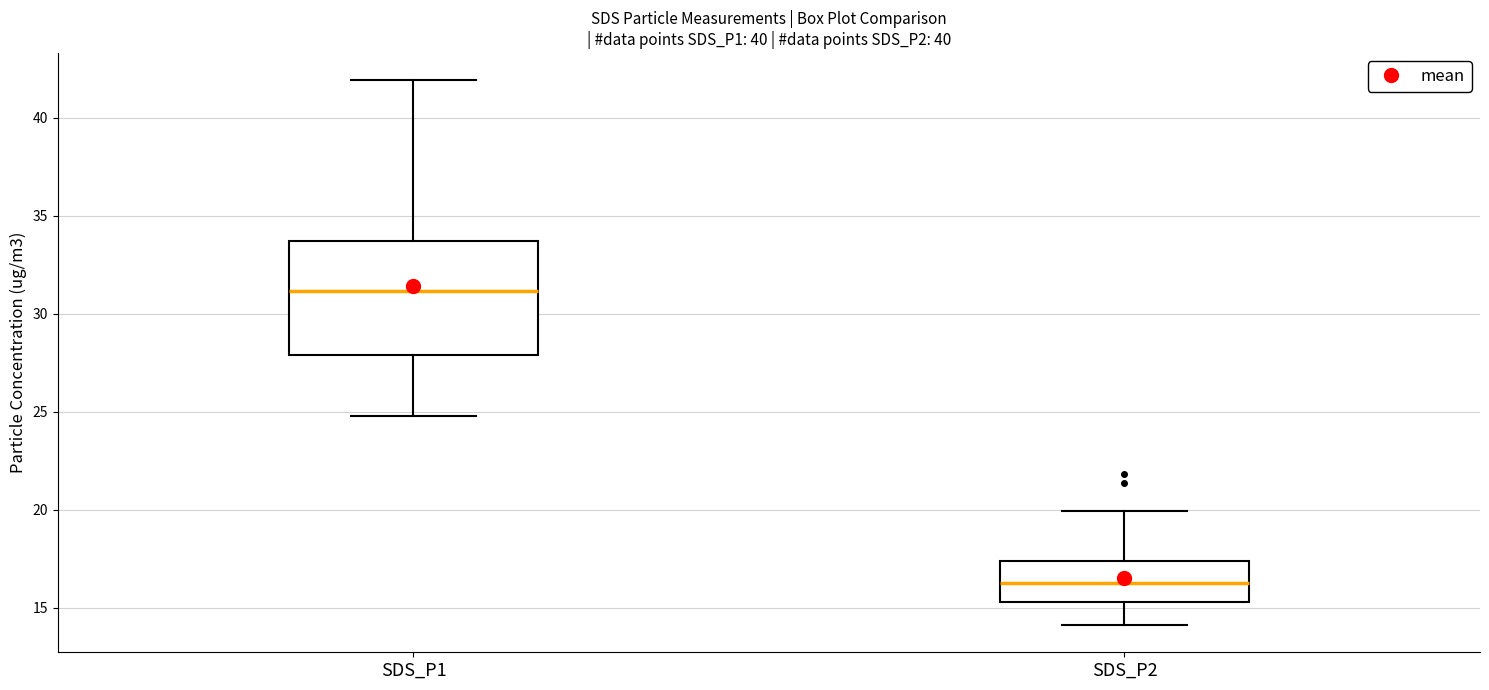

Reading left to right, read every box against the y-axis: the position of its median line, the range the box covers, and the ends of its whiskers. The values are not printed on the chart, so give them approximately, as read against the axis.

SDS_P1: median 31.0, box 28.0 to 33.5, whiskers 25.0 to 42.0
SDS_P2: median 16.5, box 15.5 to 17.5, whiskers 14.0 to 20.0